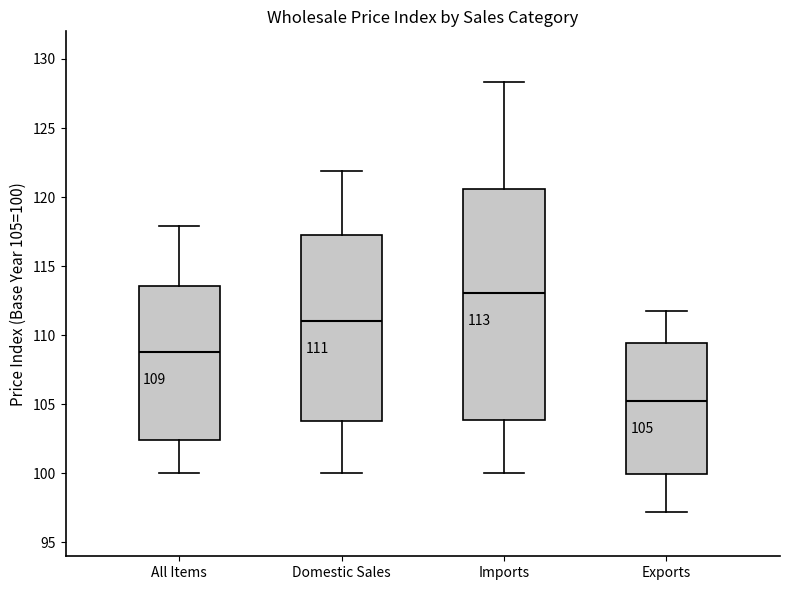

Which box is the tallest, from its lower edge to its upper edge?

Imports